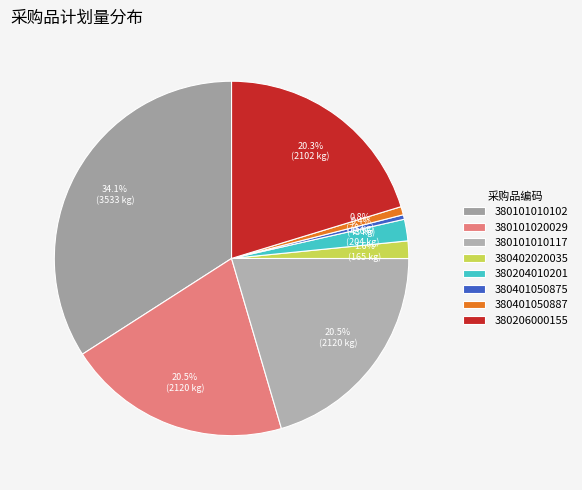

Count the number of slices in the pie.

8